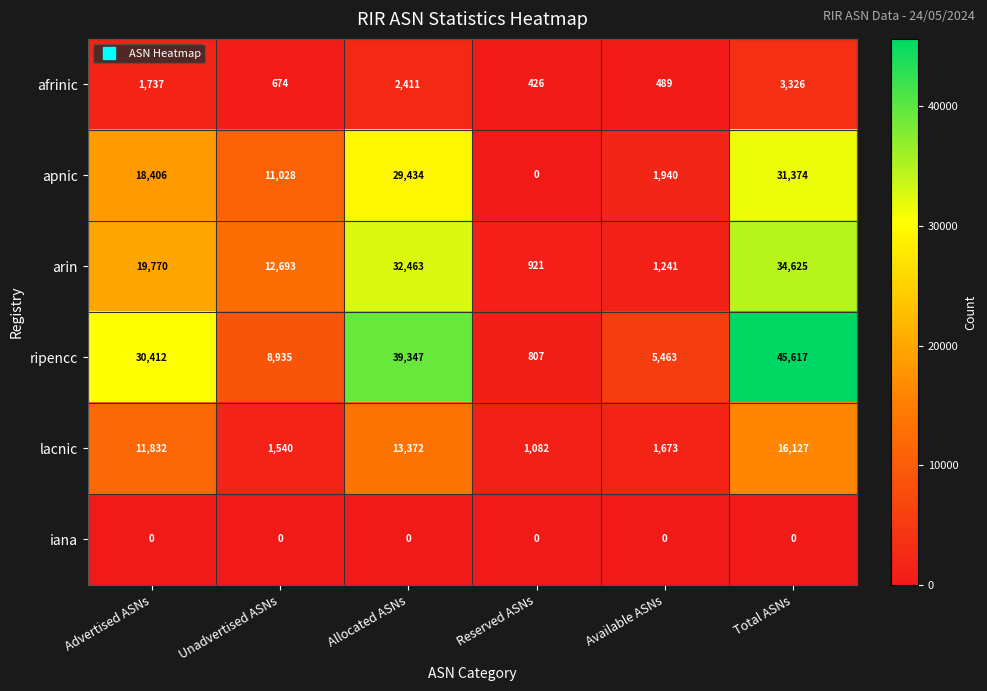

What is the difference between the maximum and second lowest values in the afrinic series?

2837